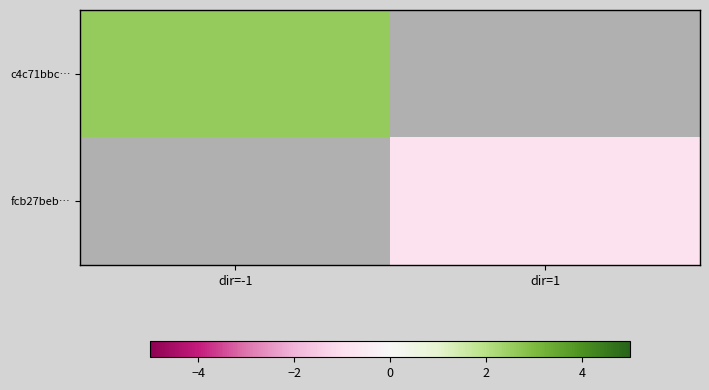

Which category has the lowest value in the c4c71bbc… series?

dir=-1